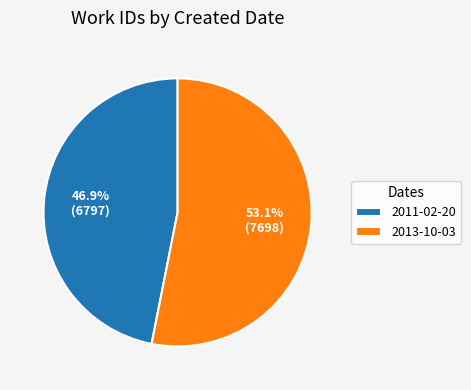

Approximately how many times larger is the value at 2011-02-20 compared to 2013-10-03?

0.9